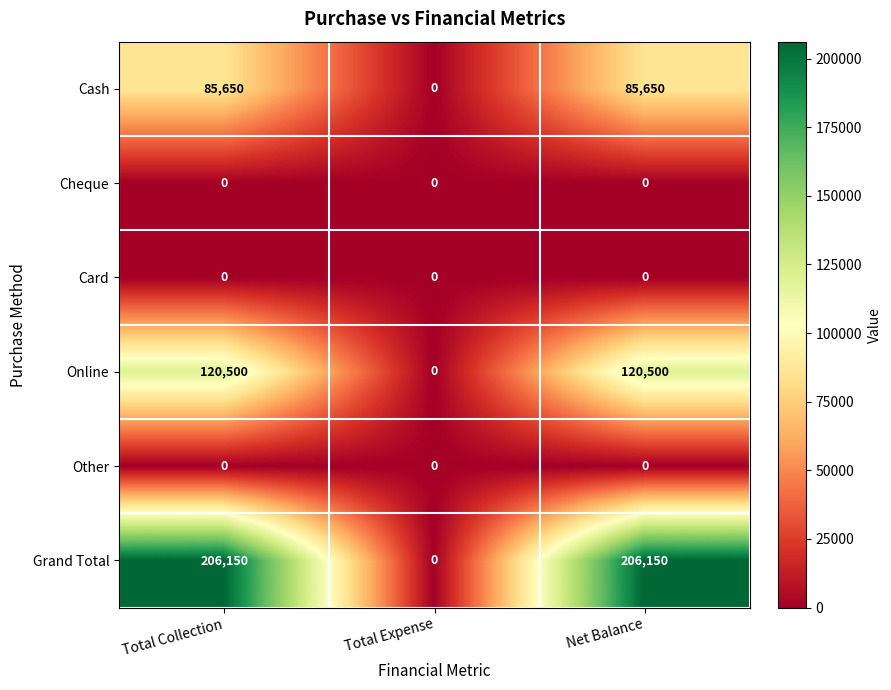

Reading left to right, list all the values displayed in this chart.

Cash: Total Collection=85650	Total Expense=0	Net Balance=85650
Cheque: Total Collection=0	Total Expense=0	Net Balance=0
Card: Total Collection=0	Total Expense=0	Net Balance=0
Online: Total Collection=120500	Total Expense=0	Net Balance=120500
Other: Total Collection=0	Total Expense=0	Net Balance=0
Grand Total: Total Collection=206150	Total Expense=0	Net Balance=206150